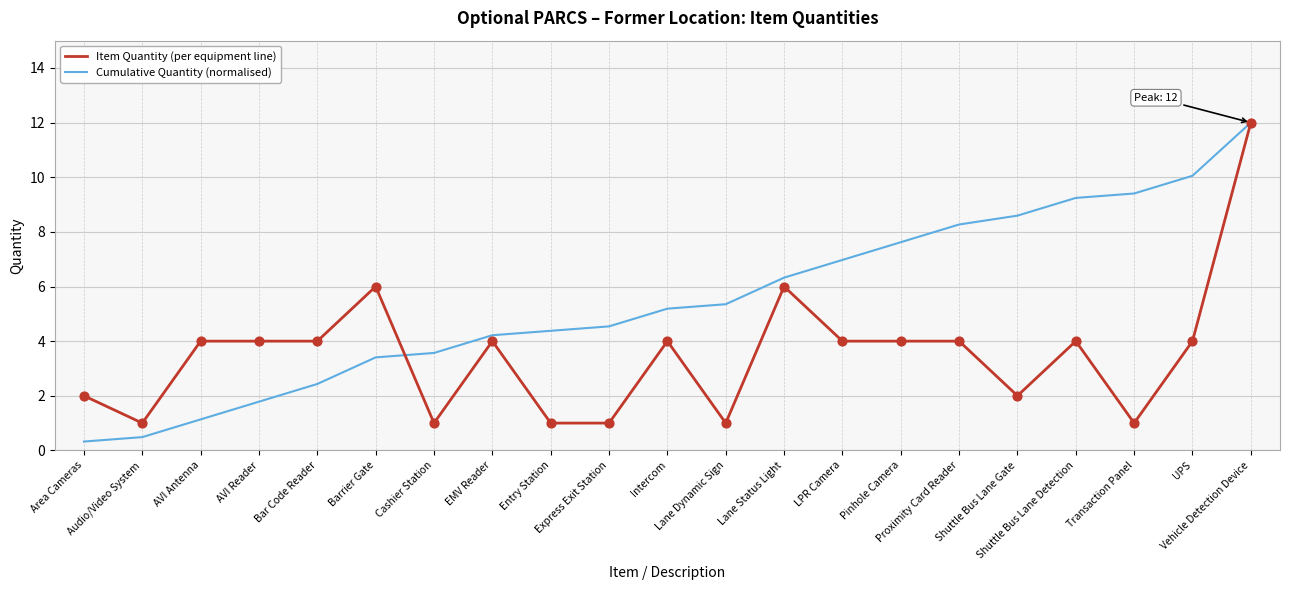

Which series has the largest range (max minus min)?

Cumulative Quantity (normalised)